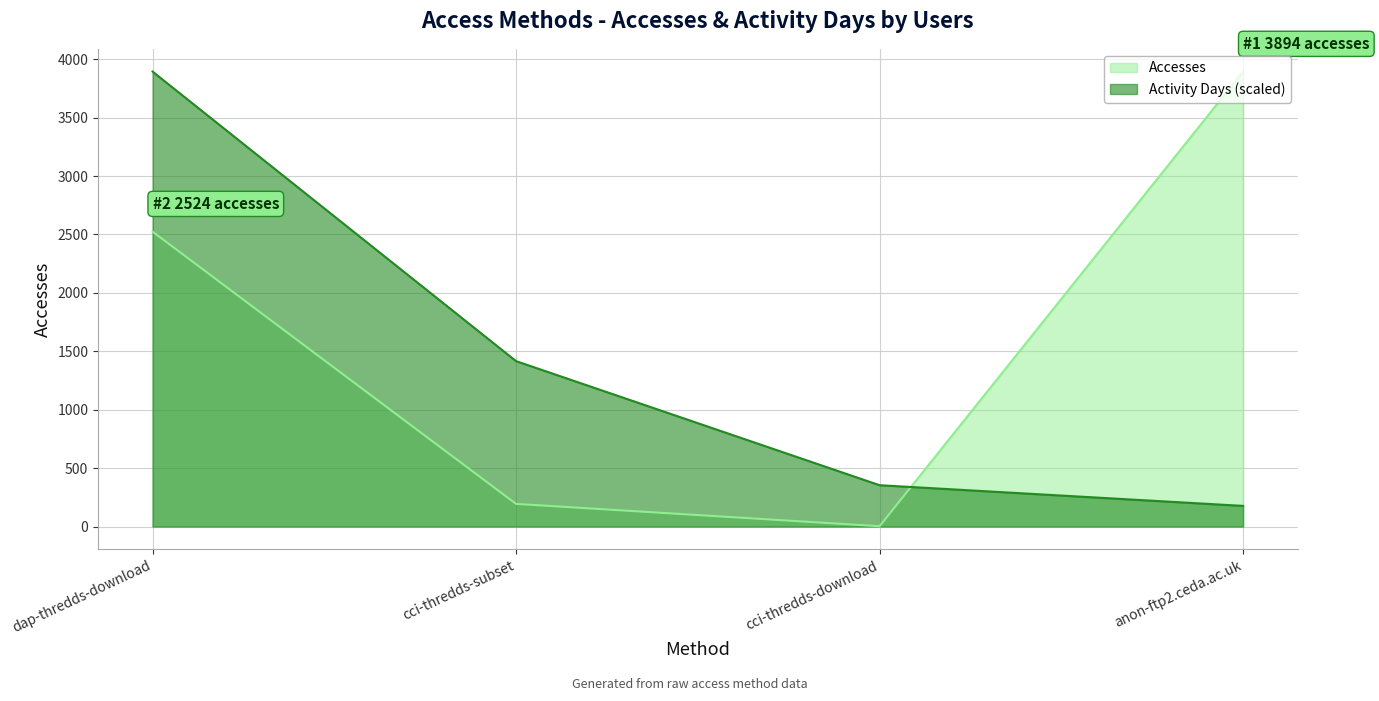

Reading left to right, extract all data points from this chart.

Accesses: 2524	194	3	3894
Activity Days: 3894	1416	354	177